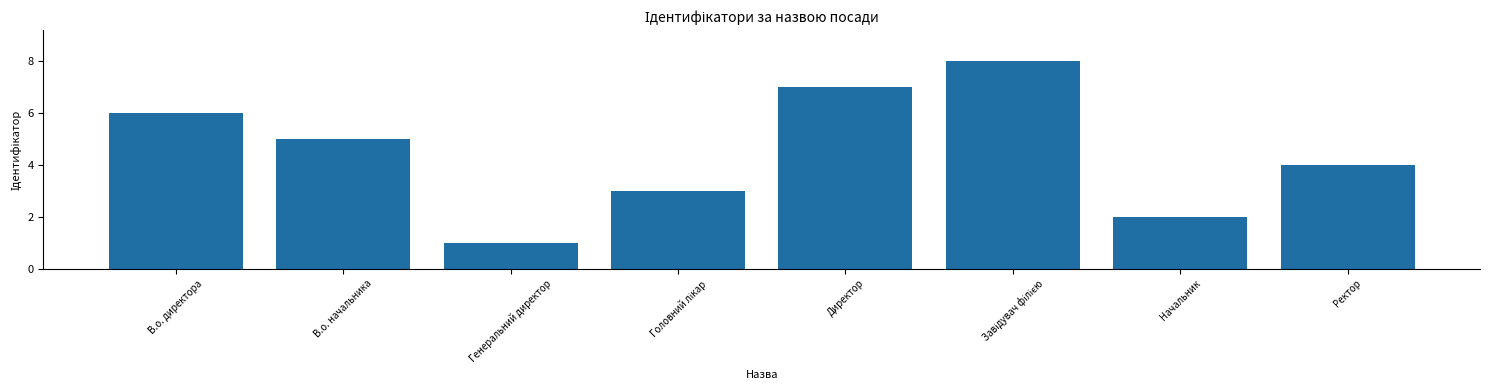

What is the difference between the values at В.о. начальника and Ректор?

1